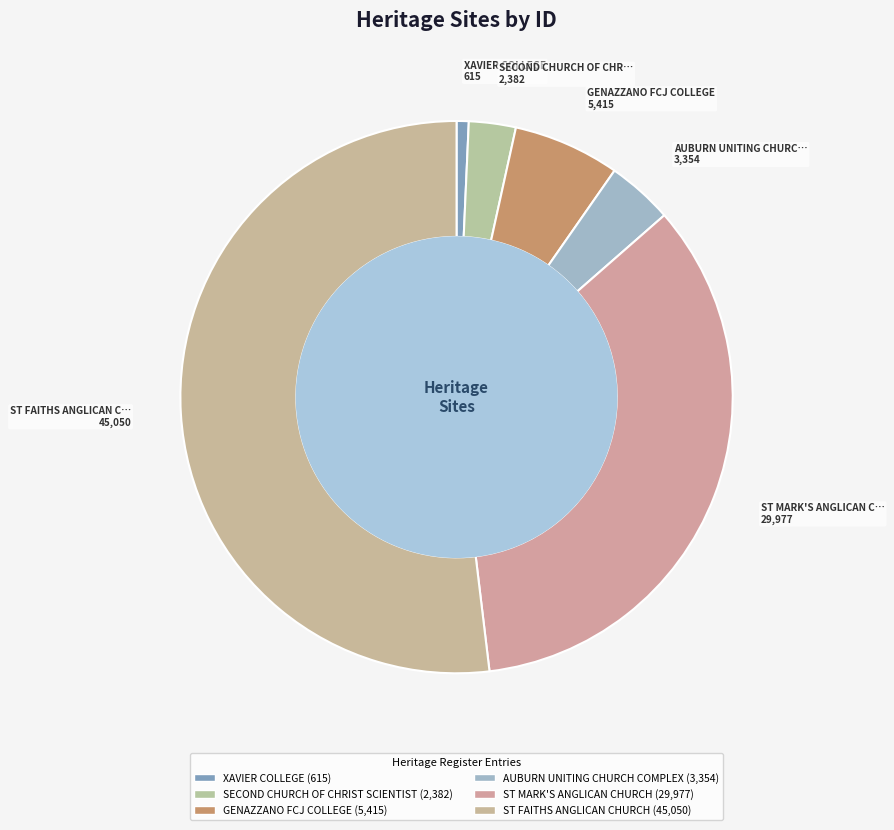

Which category has the biggest portion of the pie?

ST FAITHS ANGLICAN CHURCH